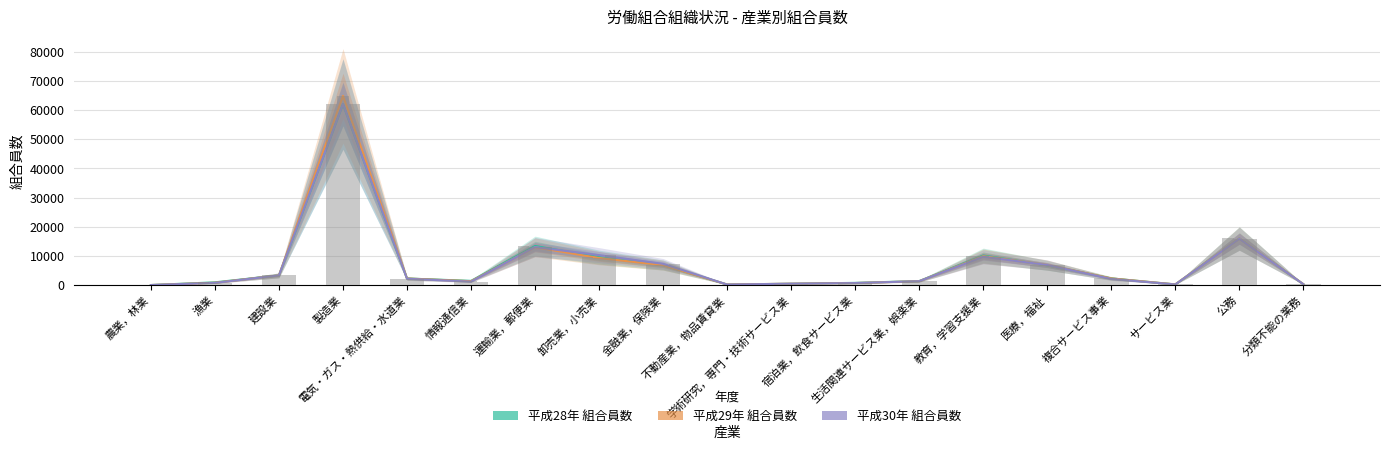

What are all the series names shown in the legend?

平成28年 組合員数, 平成29年 組合員数, 平成30年 組合員数